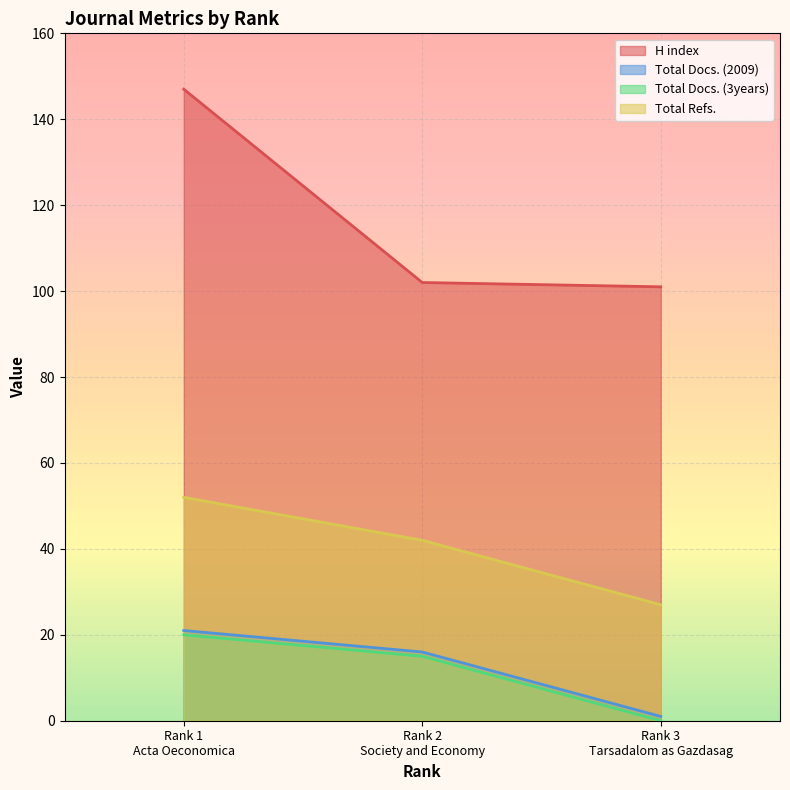

At which label does H index reach its minimum?

Rank 3
Tarsadalom as Gazdasag